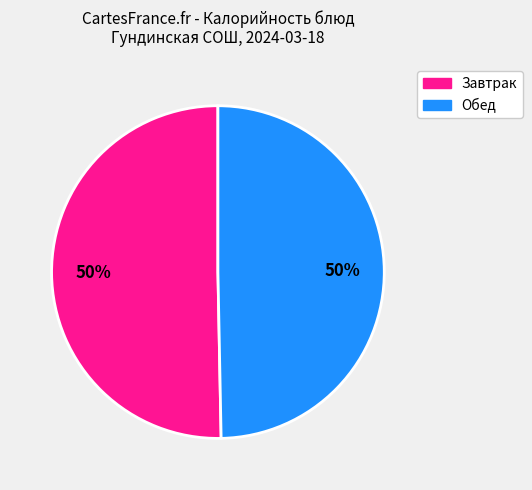

To the nearest percent, what is the average slice percentage?

50%